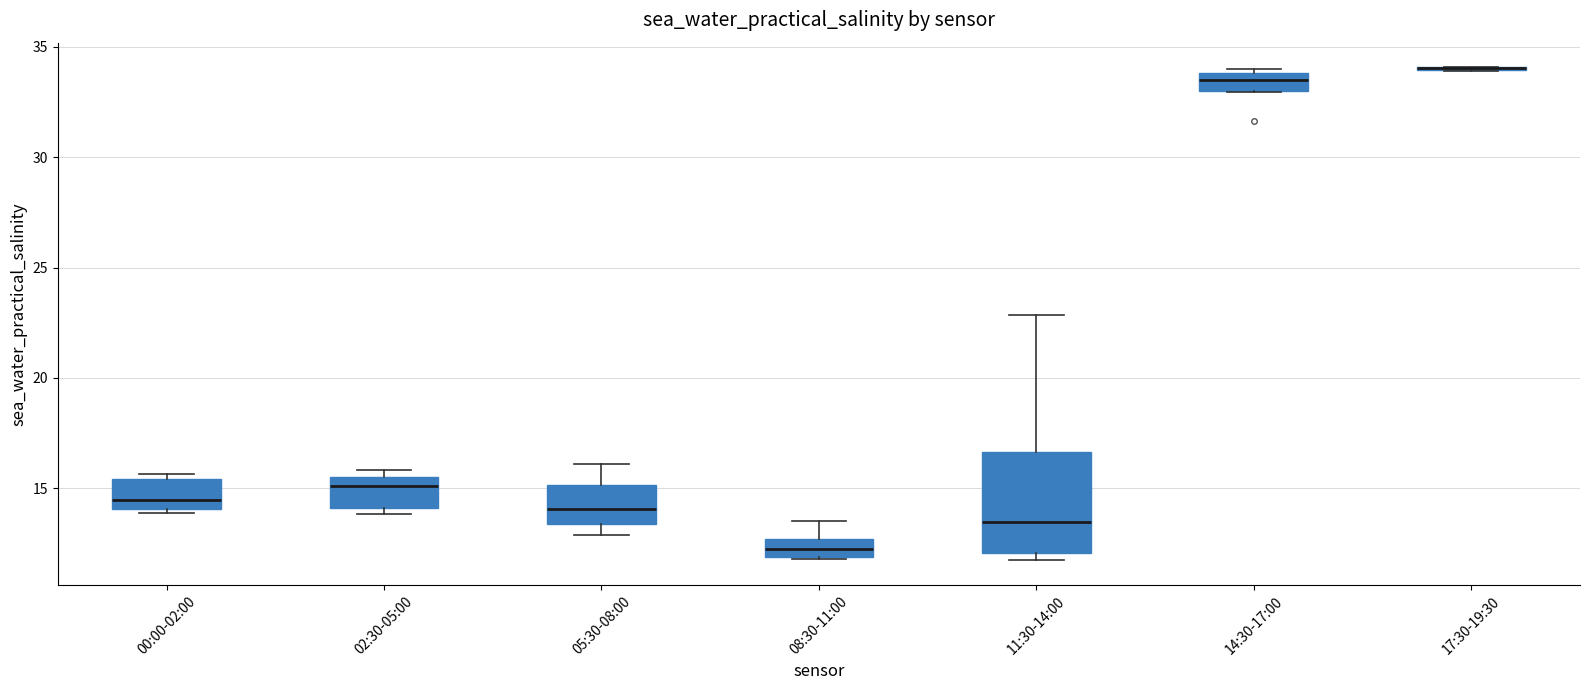

Where is the upper edge of the box for 11:30-14:00 on the y-axis? The values are not printed on the chart, so give them approximately, as read against the axis.

16.5